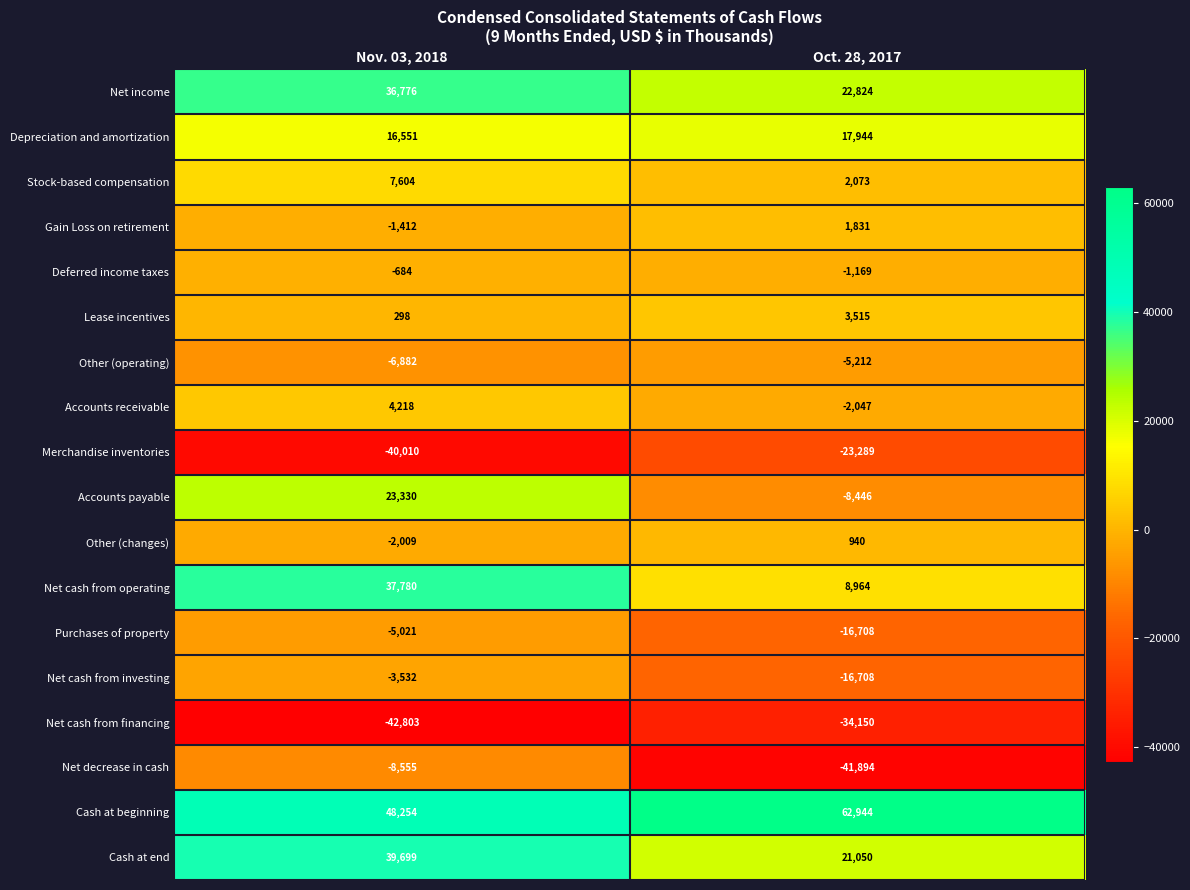

Rank the categories by Other (operating) value from highest to lowest.

Oct. 28, 2017, Nov. 03, 2018